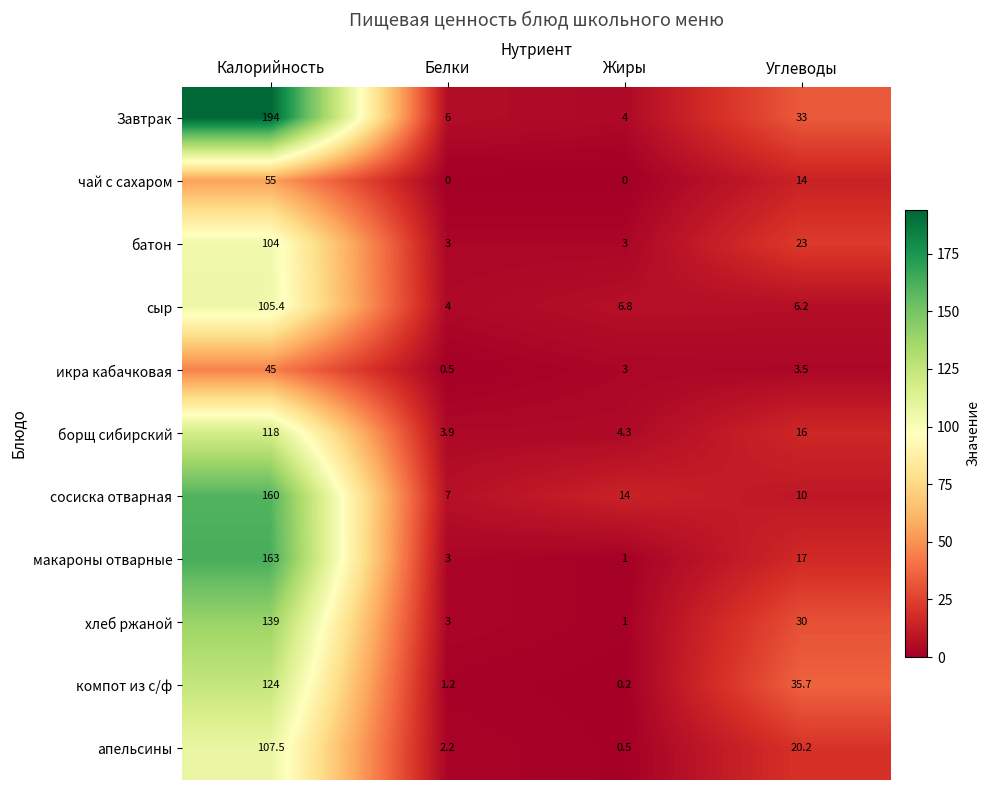

What is the maximum value shown in the chart?

194.0